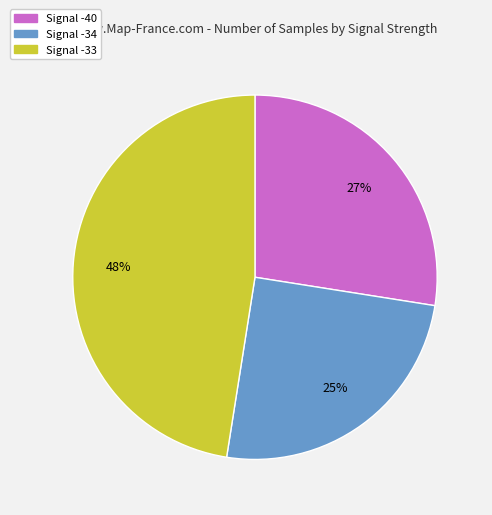

Is there a majority slice in this chart?

No